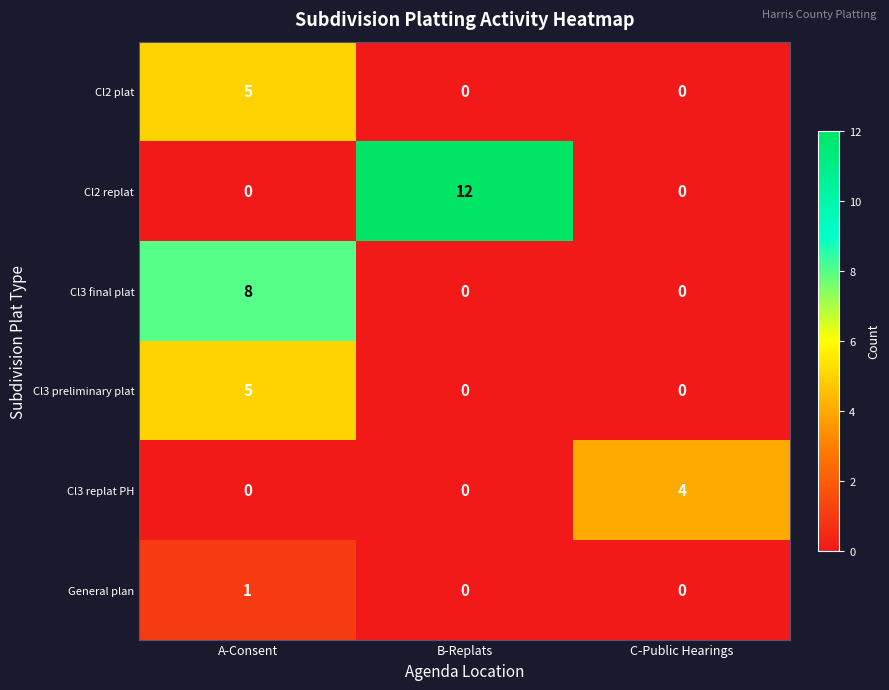

What is the total value across all series at C-Public Hearings?

4